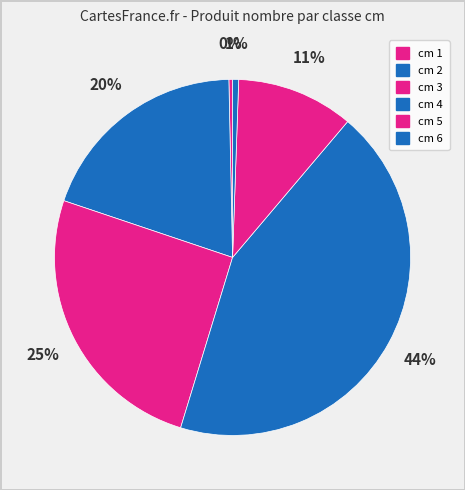

Count the number of slices in the pie.

6